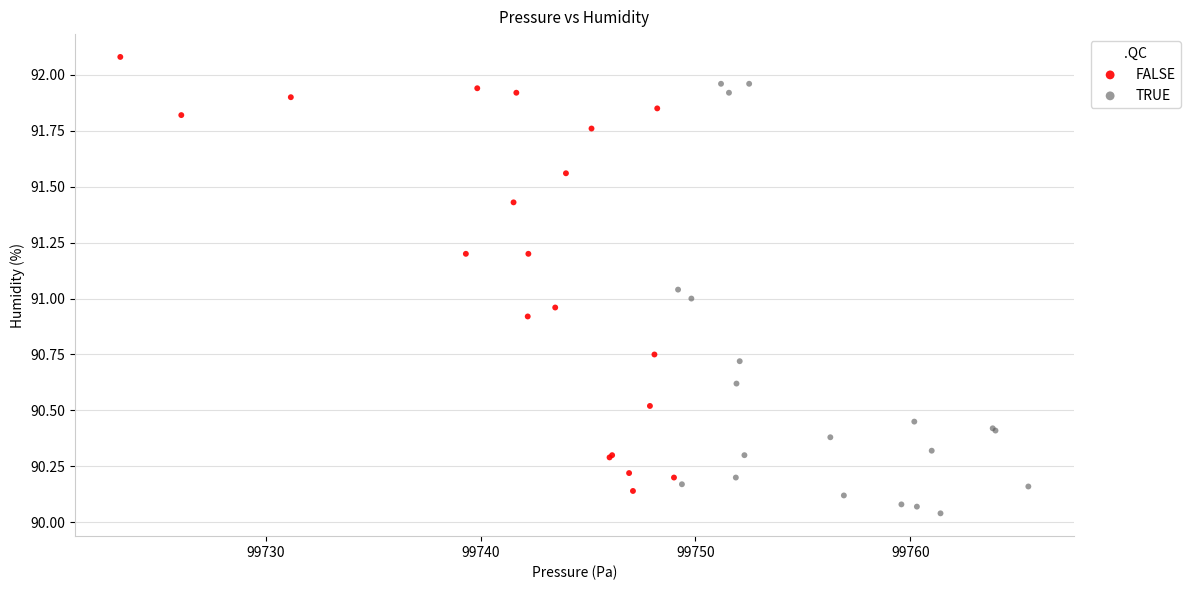

Which series contains the lowest Y value?

TRUE